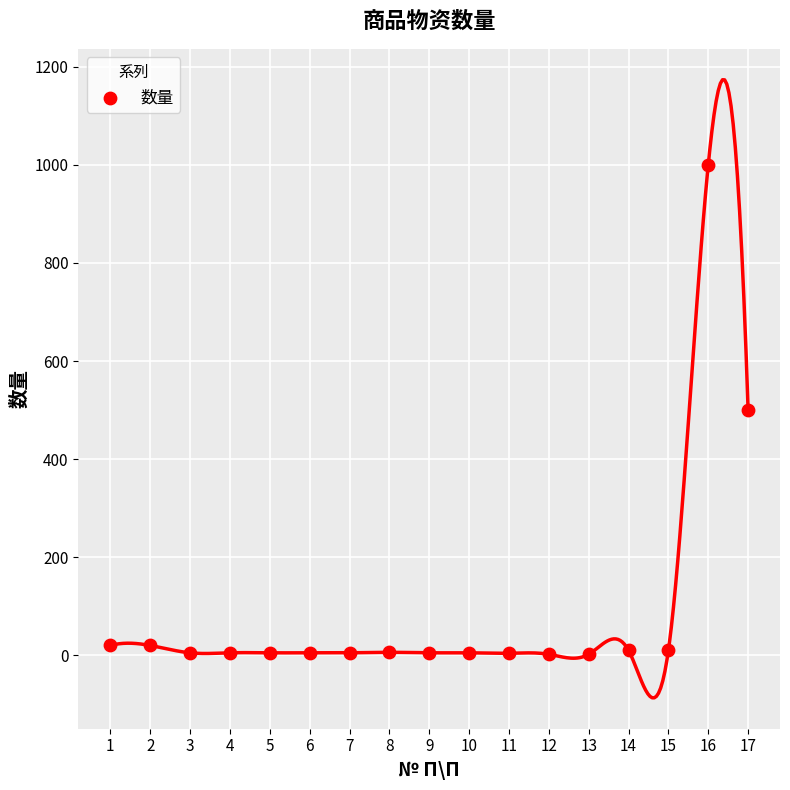

What is the range of X values (max minus min)?

16